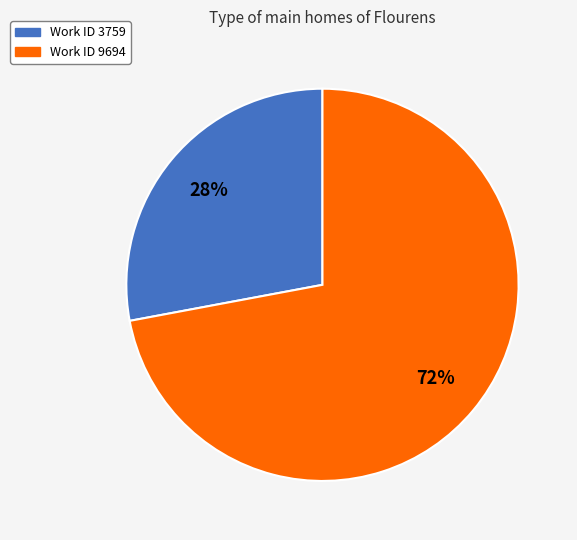

Which slice is the largest?

Work ID 9694